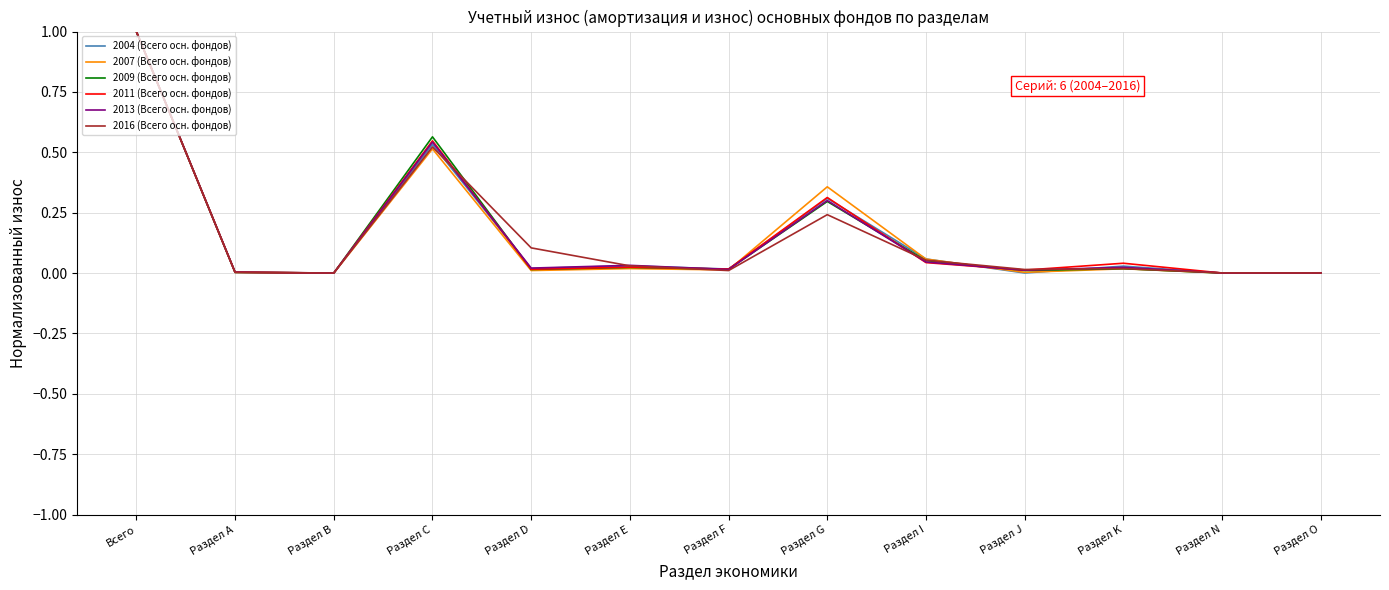

What is the difference between the maximum and second lowest values in the 2009 (Всего осн. фондов) series?

1.0